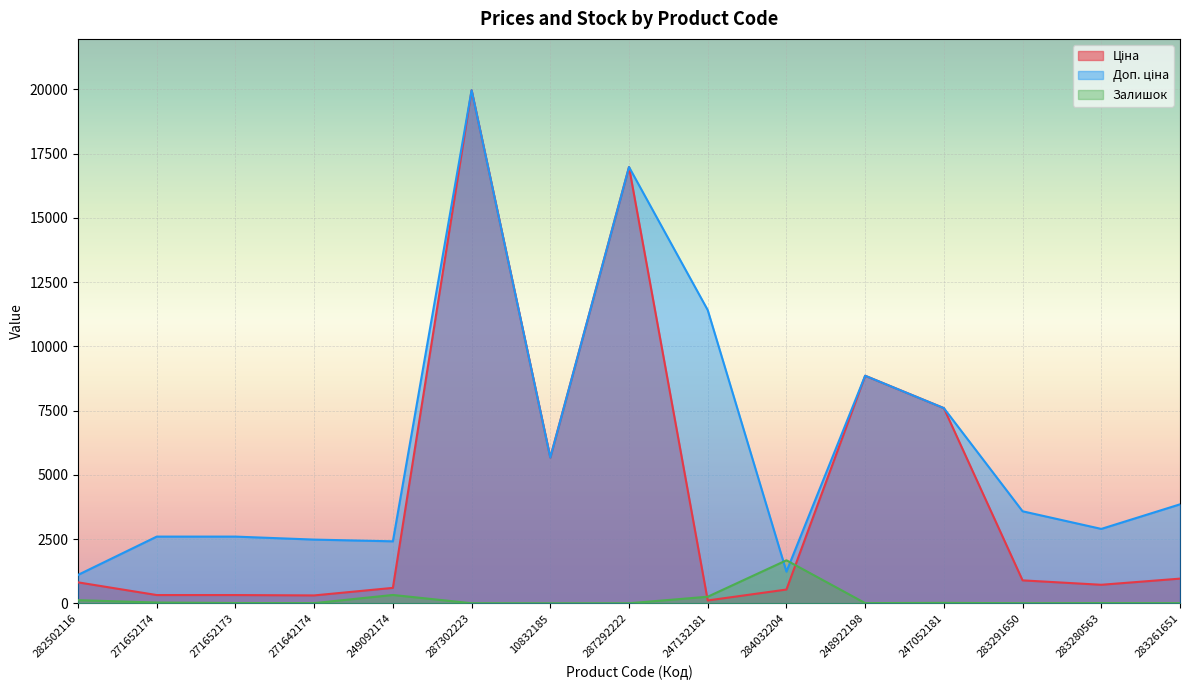

True or false: Доп. ціна has more than 0 interior local peaks.

True